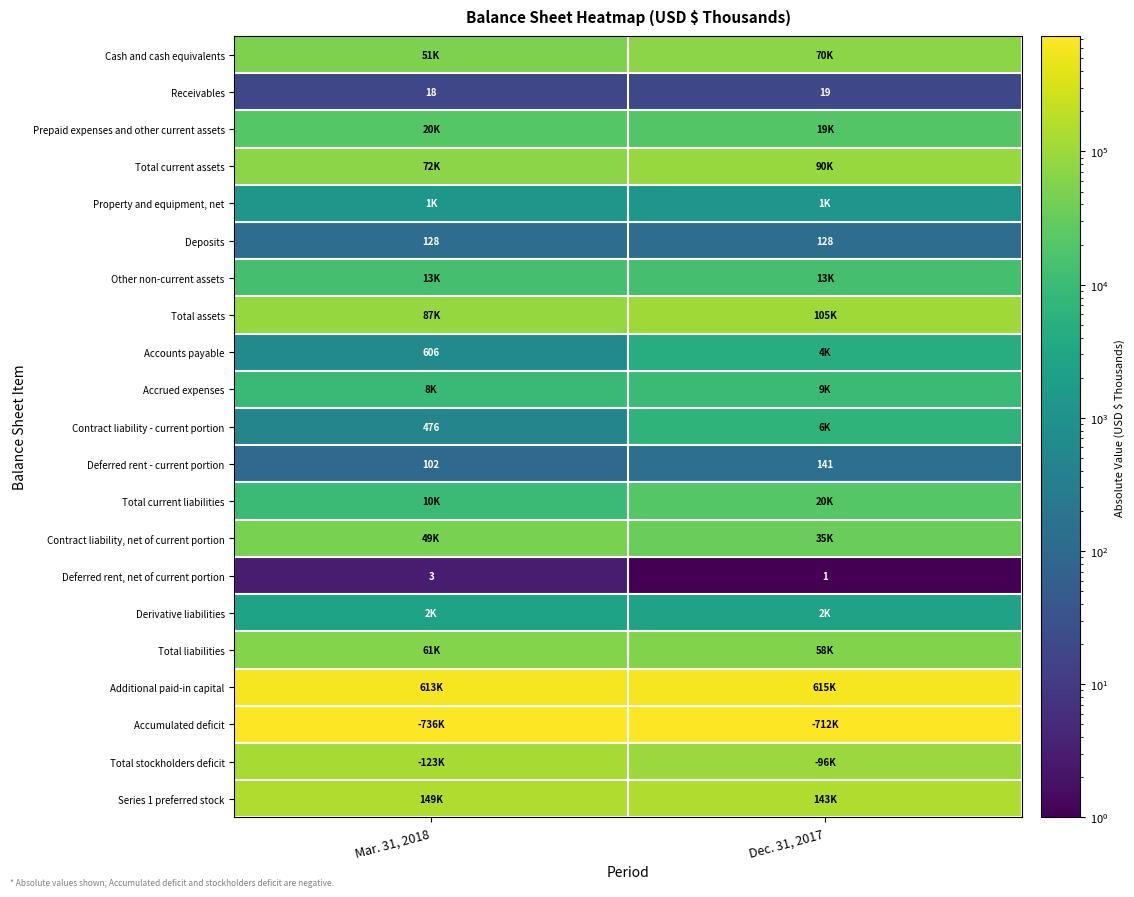

What is the sum of the Deposits values at Dec. 31, 2017 and Mar. 31, 2018?

256